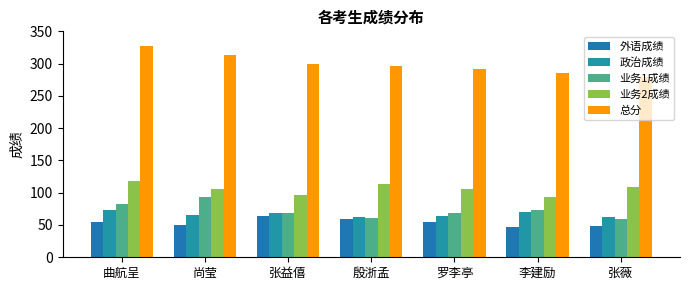

What is the total value across all series at 曲航呈?

656